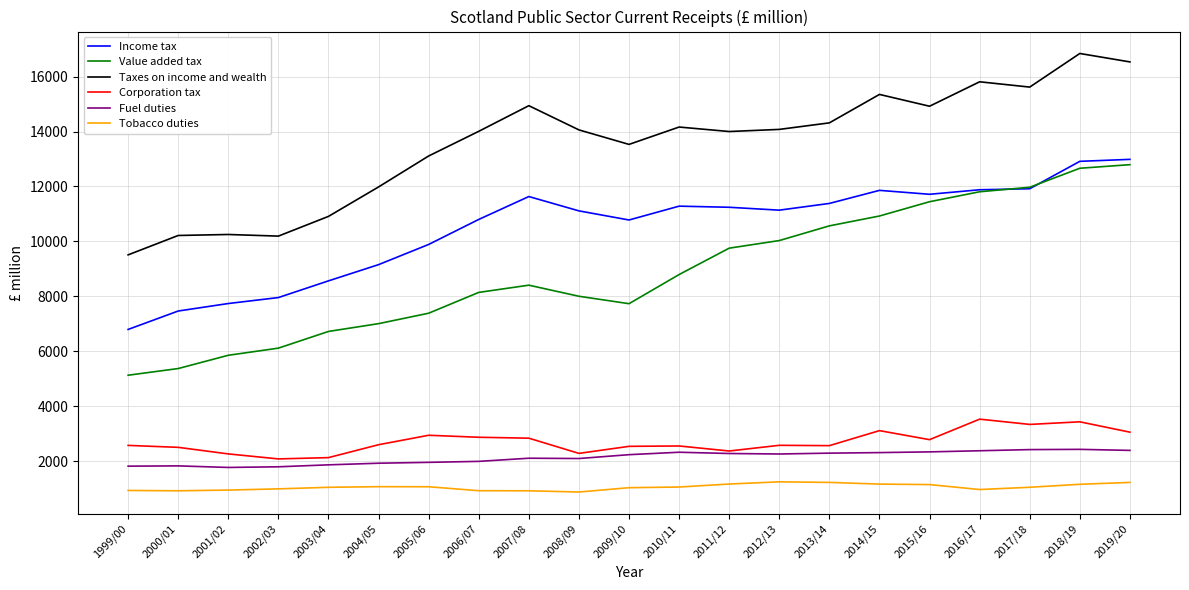

True or false: Fuel duties and Income tax intersect in this chart.

False